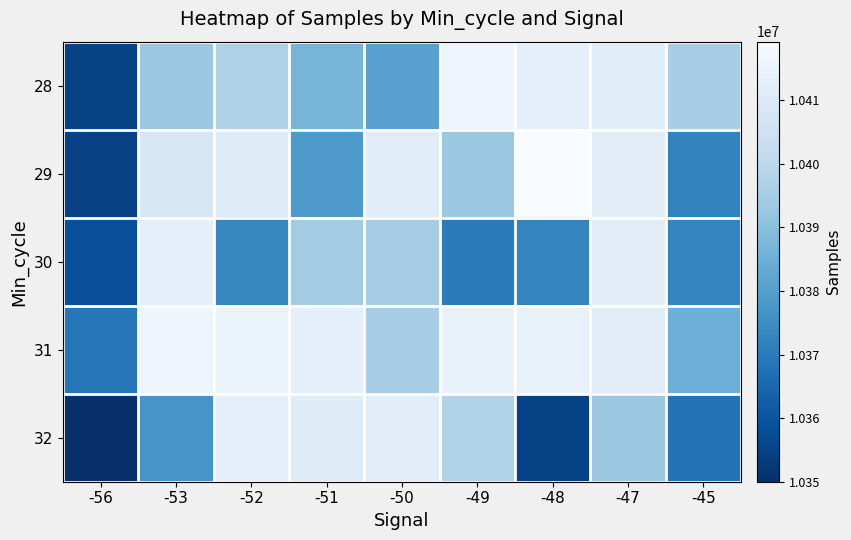

What is the difference between the highest and lowest values at -48?

64153